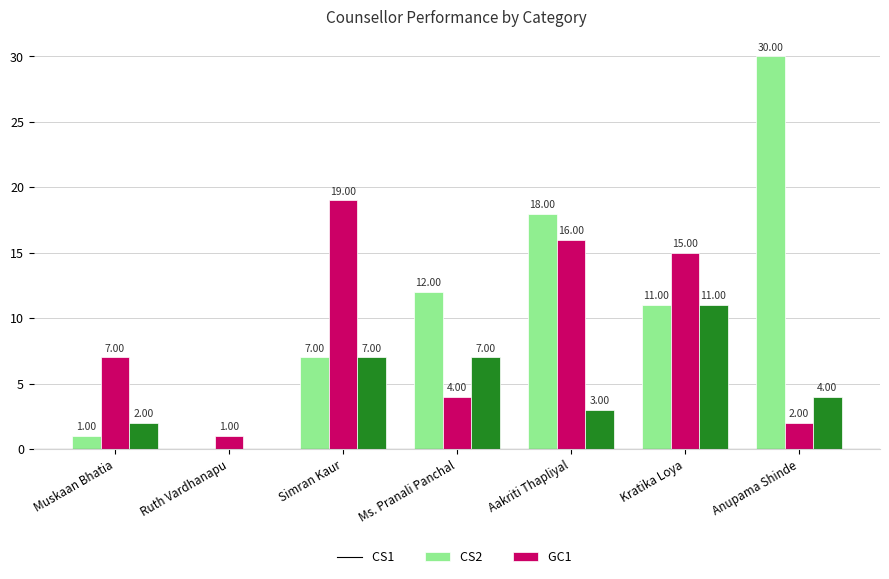

What is the difference between the CS2 values at Kratika Loya and Aakriti Thapliyal?

1